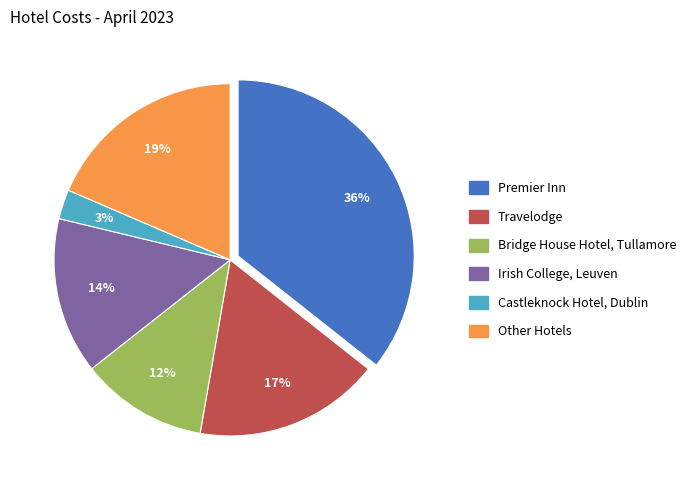

Between Bridge House Hotel, Tullamore and Irish College, Leuven, which is larger?

Irish College, Leuven